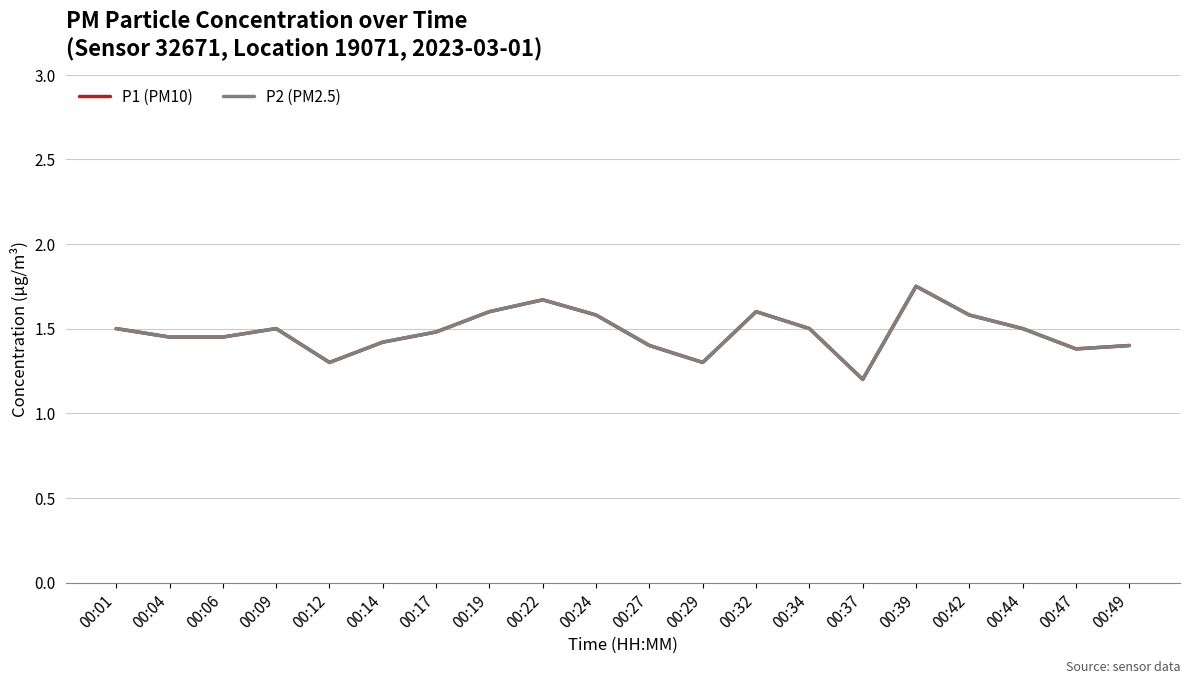

Does the chart display data point markers on the line(s)?

No